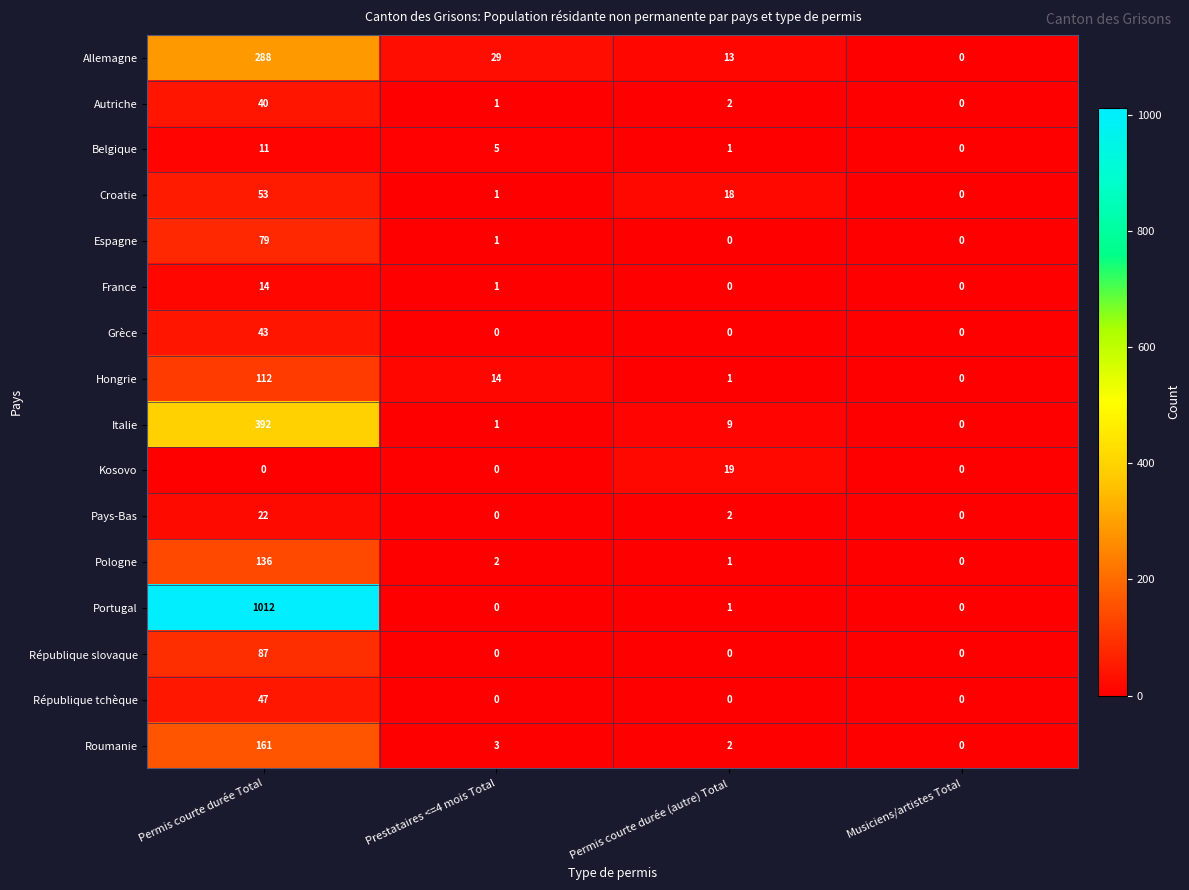

The value of France at Prestataires <=4 mois Total is 0. True or false?

False